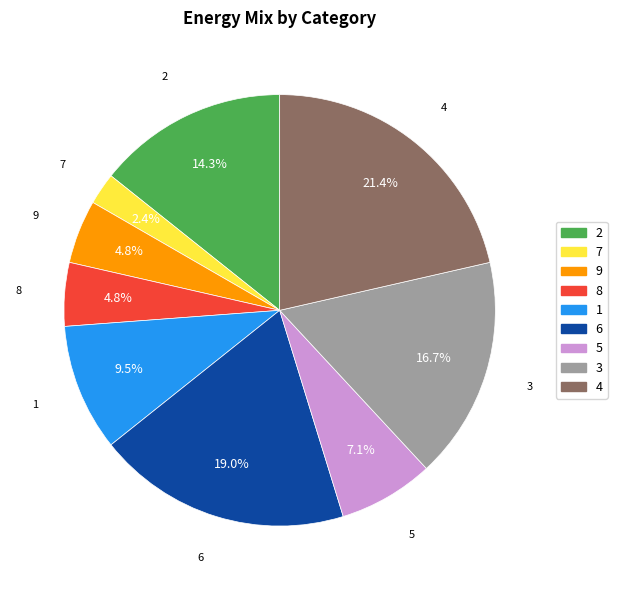

What portion of the pie excludes 9?

95.2%